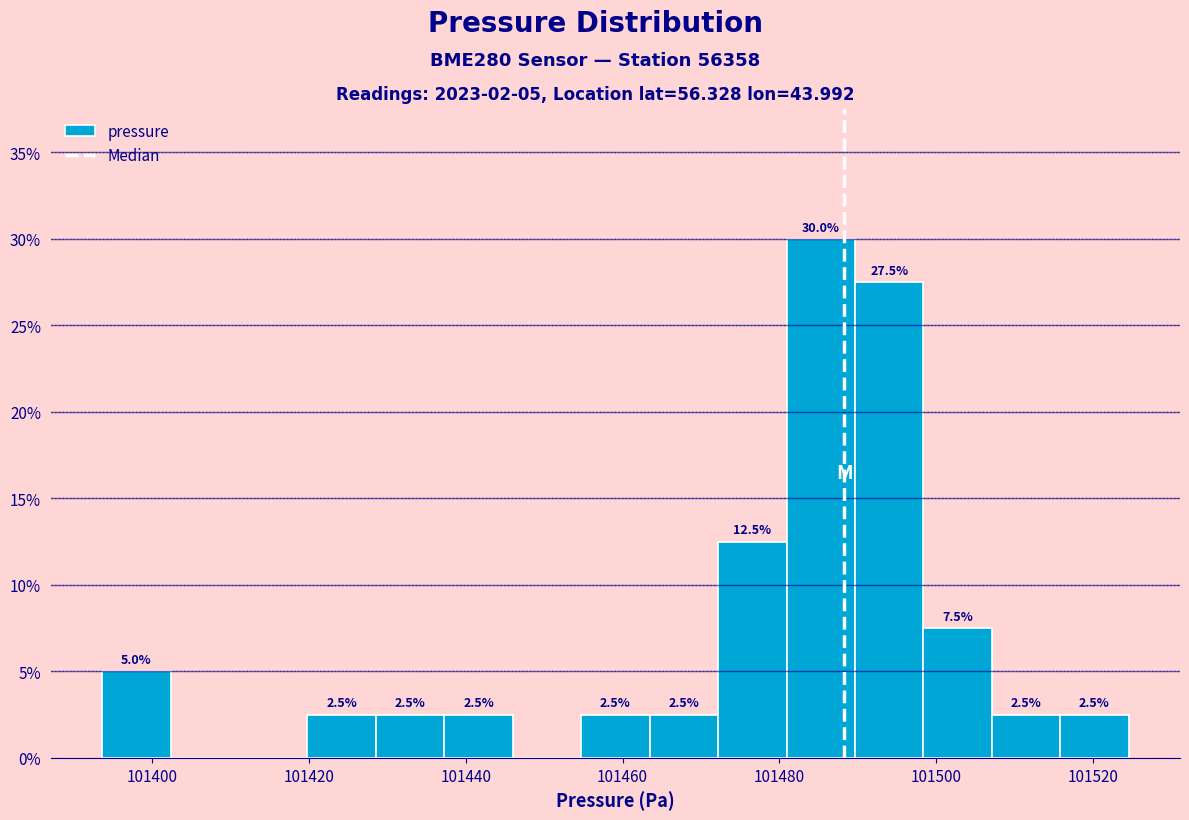

Which range on the x-axis has the tallest bar?

101480 to 101490